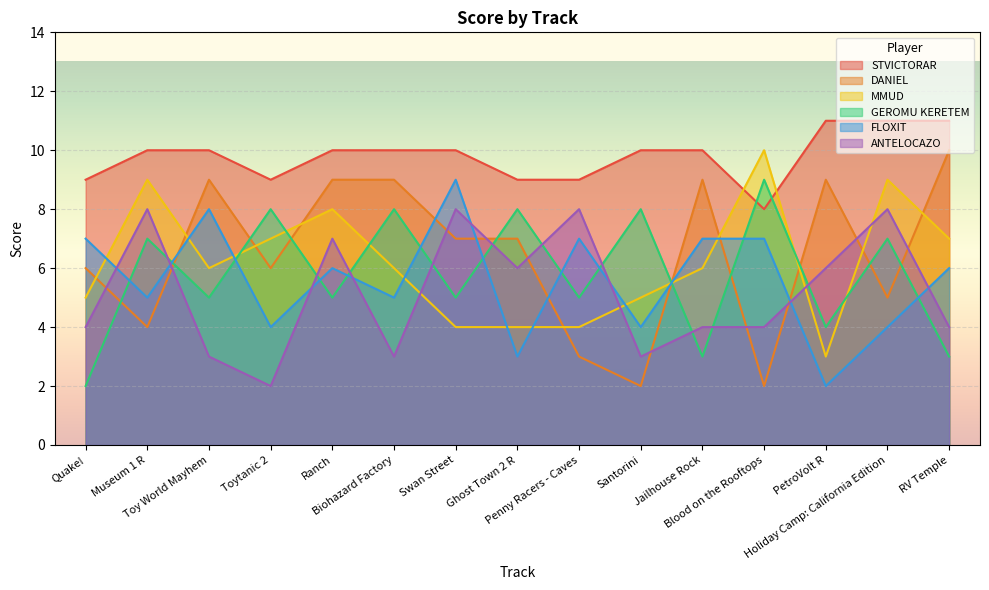

Which series has the largest total across all categories?

STVICTORAR